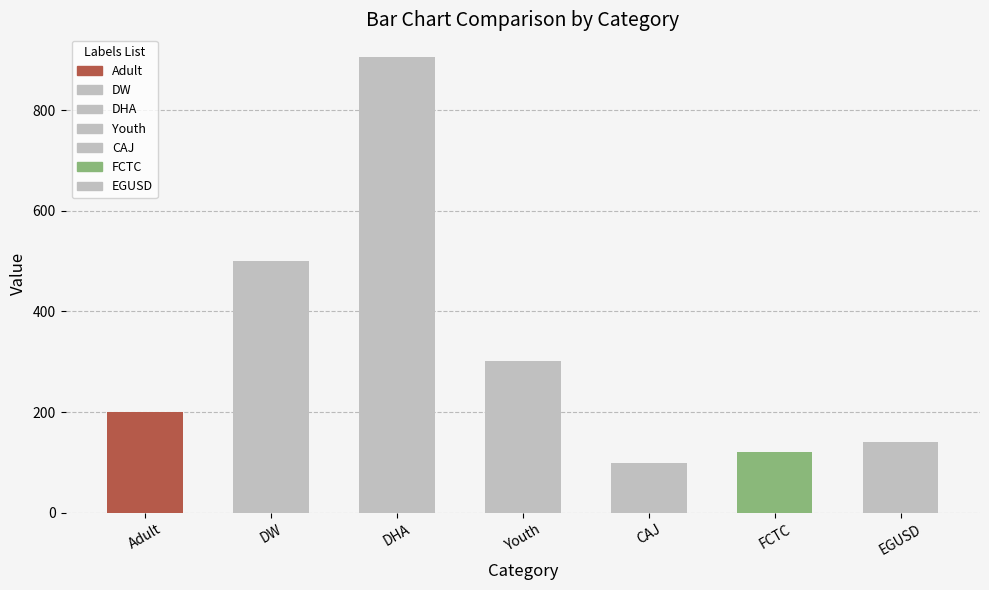

The chart shows a value of 173 at FCTC. True or false?

False